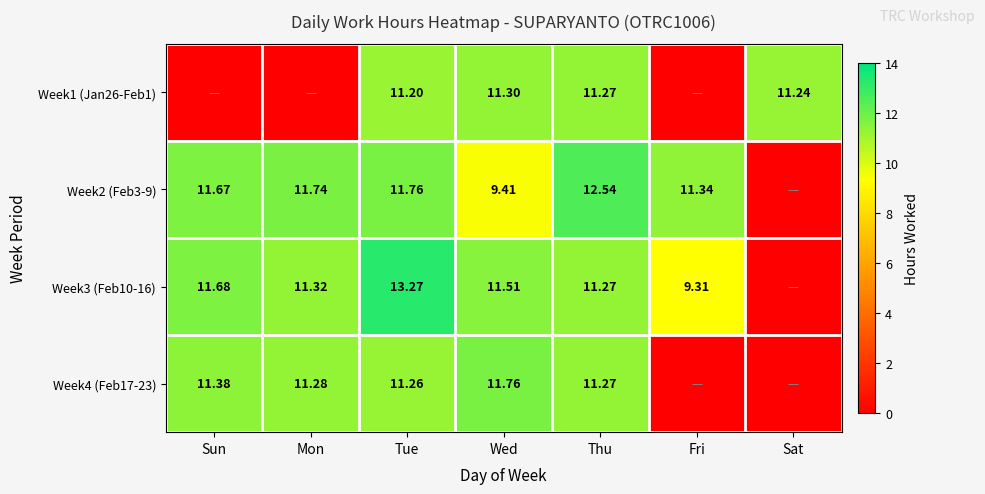

What is the maximum value shown in the chart?

13.3